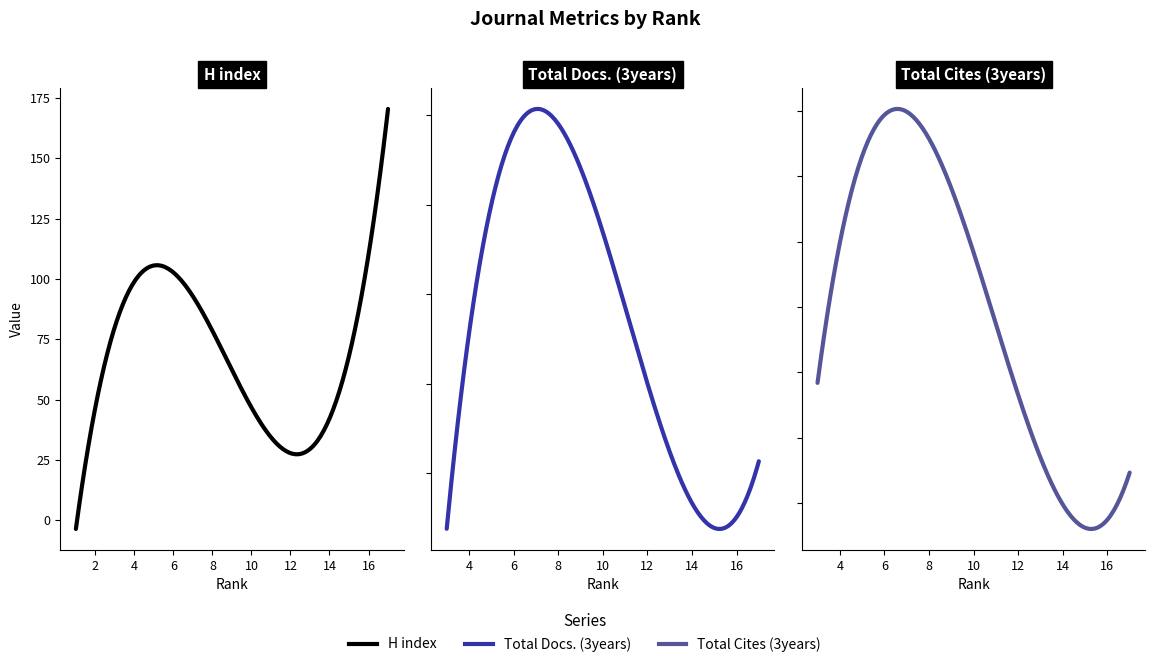

Rank the series by their maximum value, from highest to lowest.

Total Cites (3years), Total Docs. (3years), H index